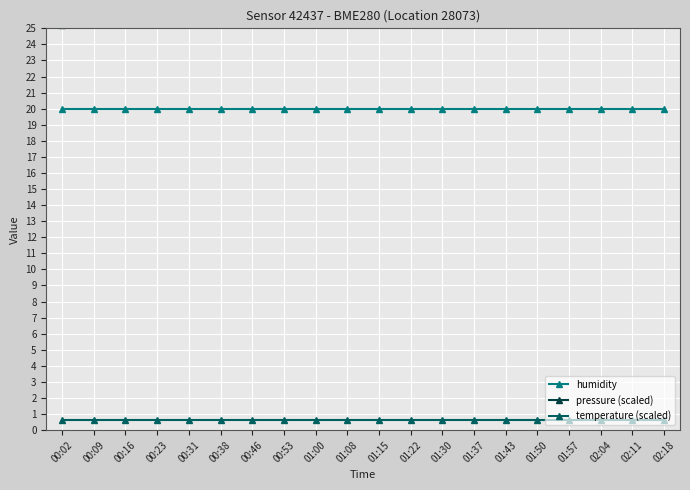

Is it true that pressure (scaled) equals 46.0 at 02:11?

False